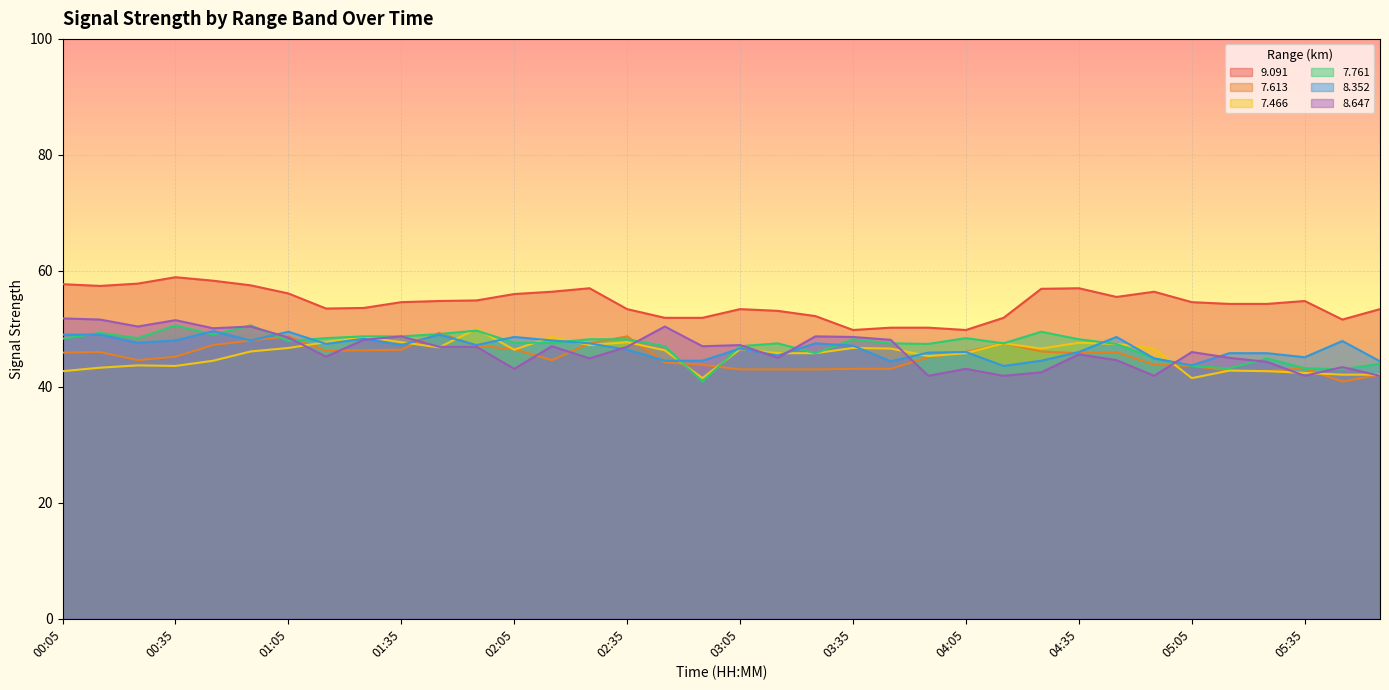

Does the chart display data point markers on the line(s)?

No